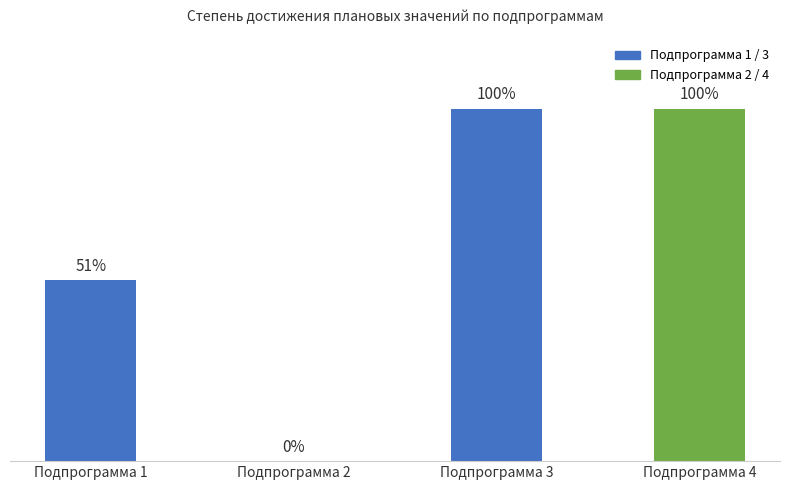

Where is the data nearest to the value 50?

Подпрограмма 1